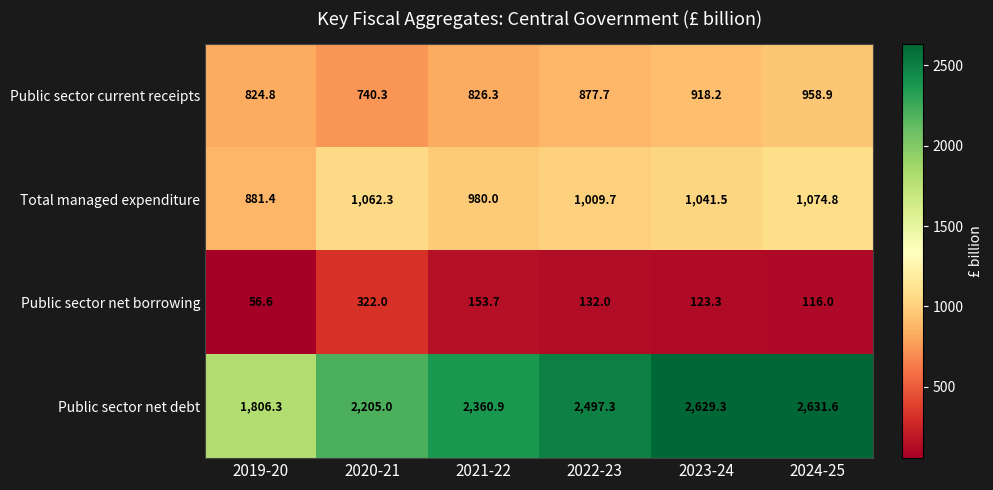

Is it true that Public sector current receipts equals 1087.6 at 2021-22?

False